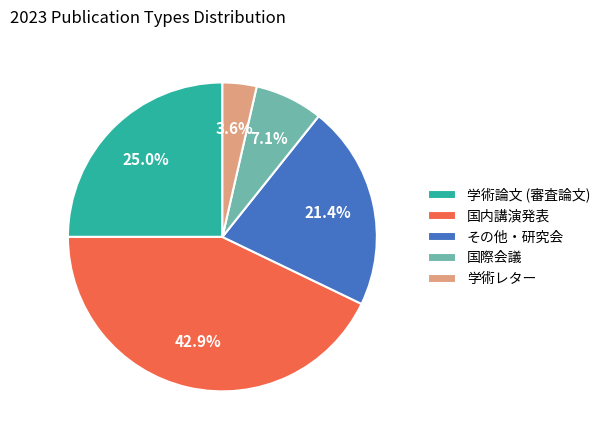

Approximately how many times larger is the value at 学術論文 (審査論文) compared to 国内講演発表?

0.6